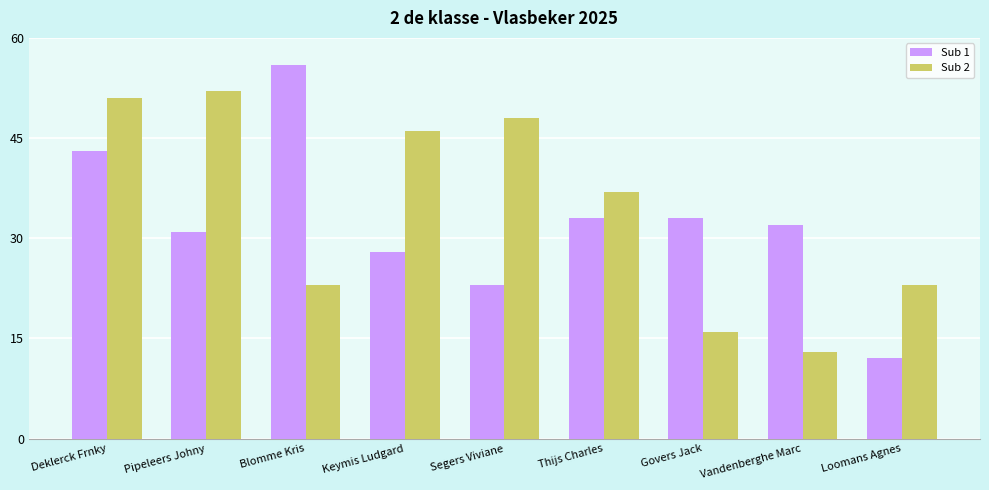

What is the average value of the Sub 2 series?

34